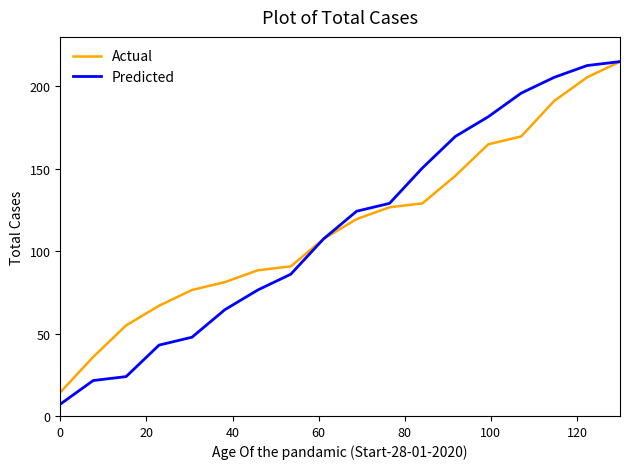

What is the maximum value shown in the chart?

215.0